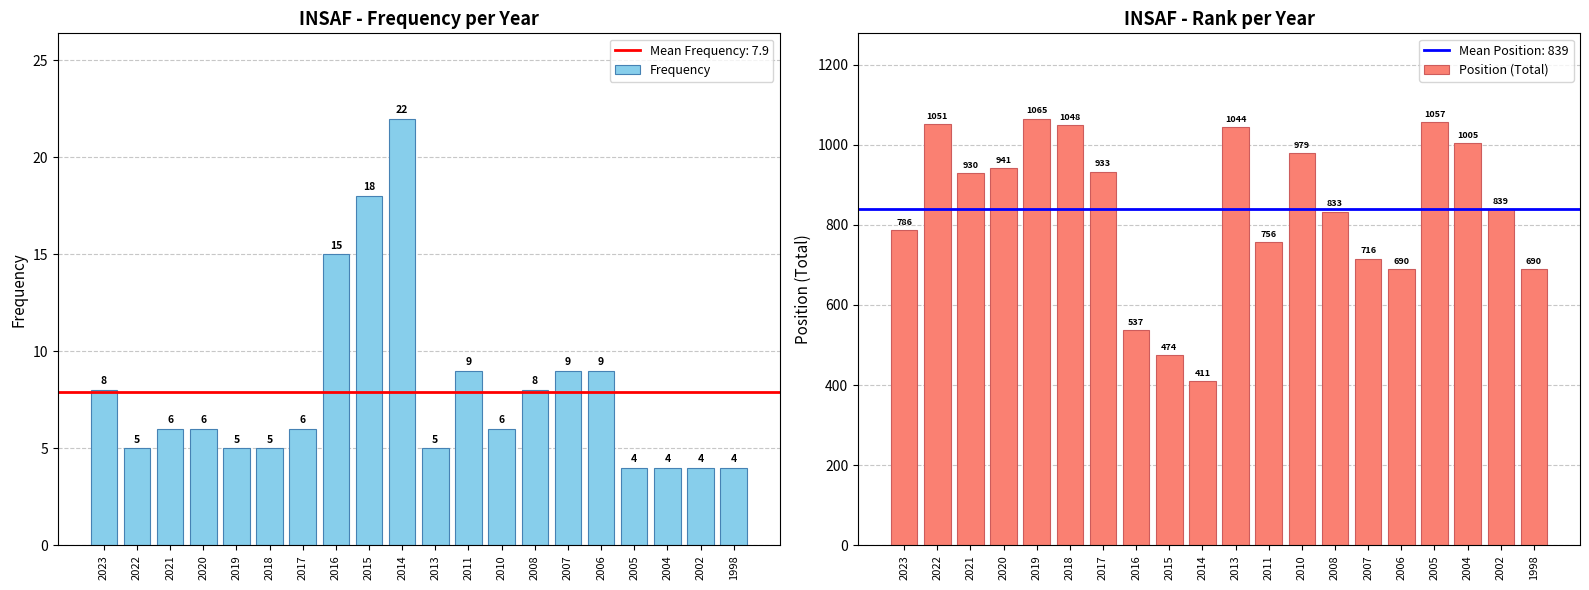

At which category is the sum across all series the highest?

2019